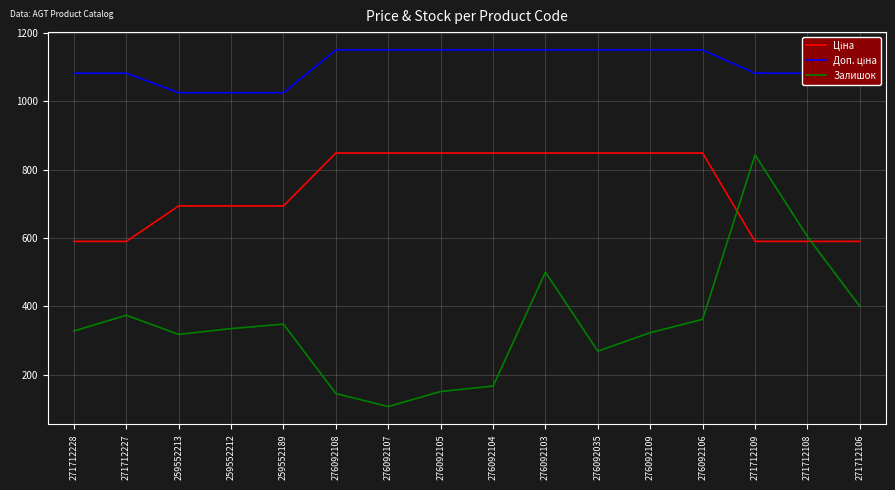

What is the minimum value shown in the chart?

107.0